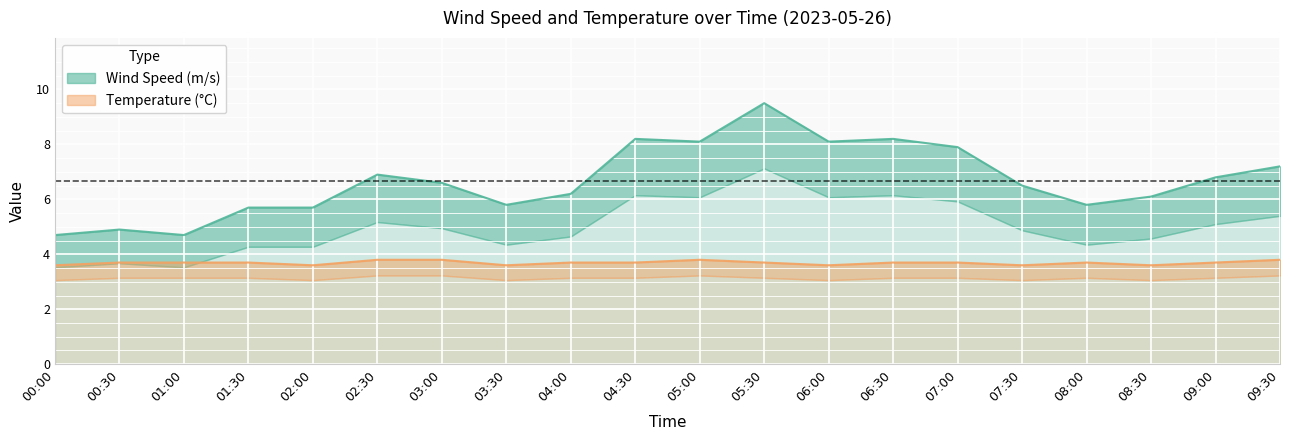

Reading left to right, what are all the values shown in this chart?

Wind Speed (m/s): 00:00=4.7	00:30=4.9	01:00=4.7	01:30=5.7	02:00=5.7	02:30=6.9	03:00=6.6	03:30=5.8	04:00=6.2	04:30=8.2	05:00=8.1	05:30=9.5	06:00=8.1	06:30=8.2	07:00=7.9	07:30=6.5	08:00=5.8	08:30=6.1	09:00=6.8	09:30=7.2
Temperature (C): 00:00=3.6	00:30=3.7	01:00=3.7	01:30=3.7	02:00=3.6	02:30=3.8	03:00=3.8	03:30=3.6	04:00=3.7	04:30=3.7	05:00=3.8	05:30=3.7	06:00=3.6	06:30=3.7	07:00=3.7	07:30=3.6	08:00=3.7	08:30=3.6	09:00=3.7	09:30=3.8